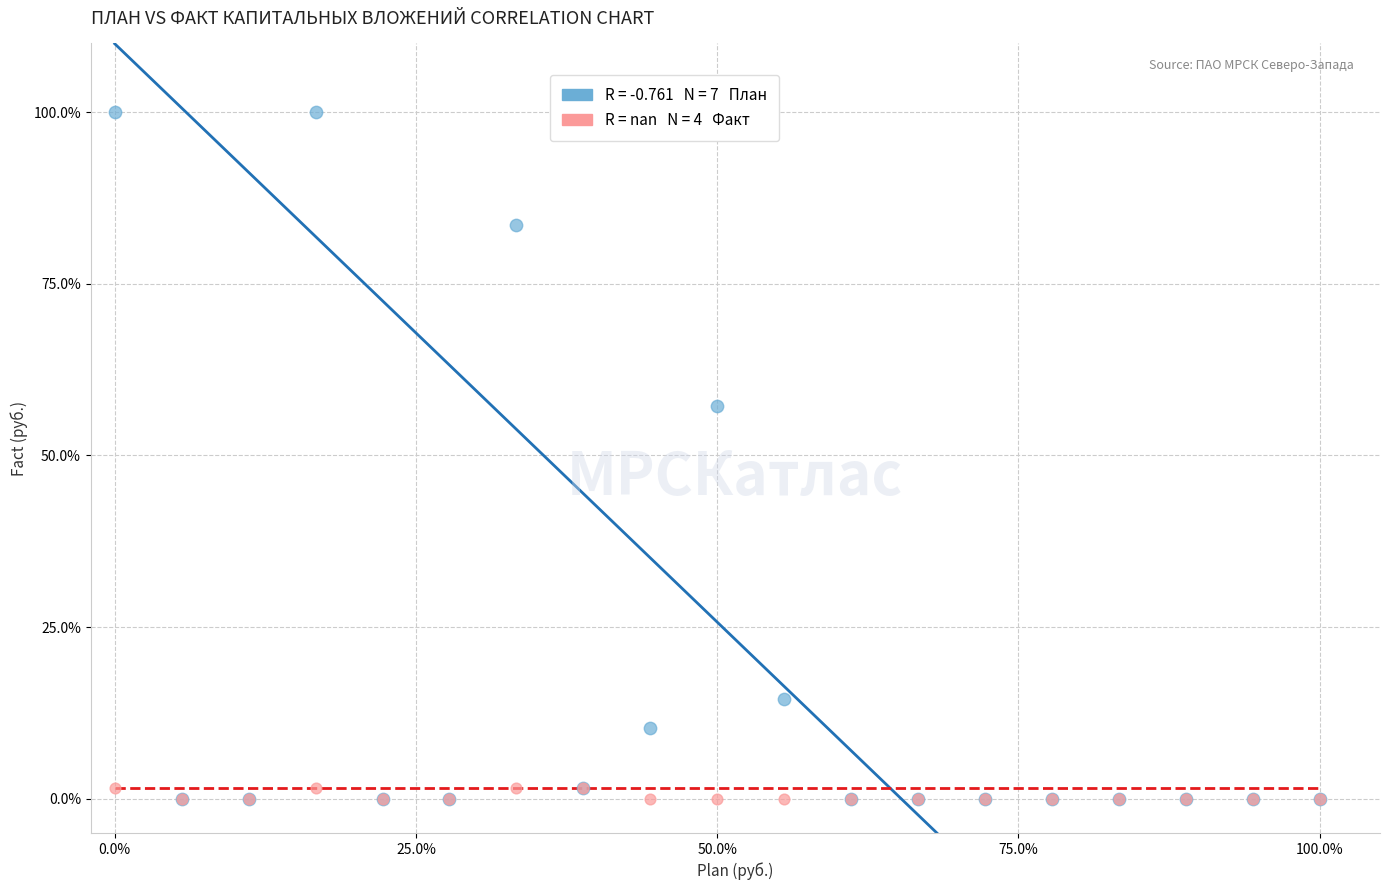

Across all series, what Y value is closest to 50?

57.1